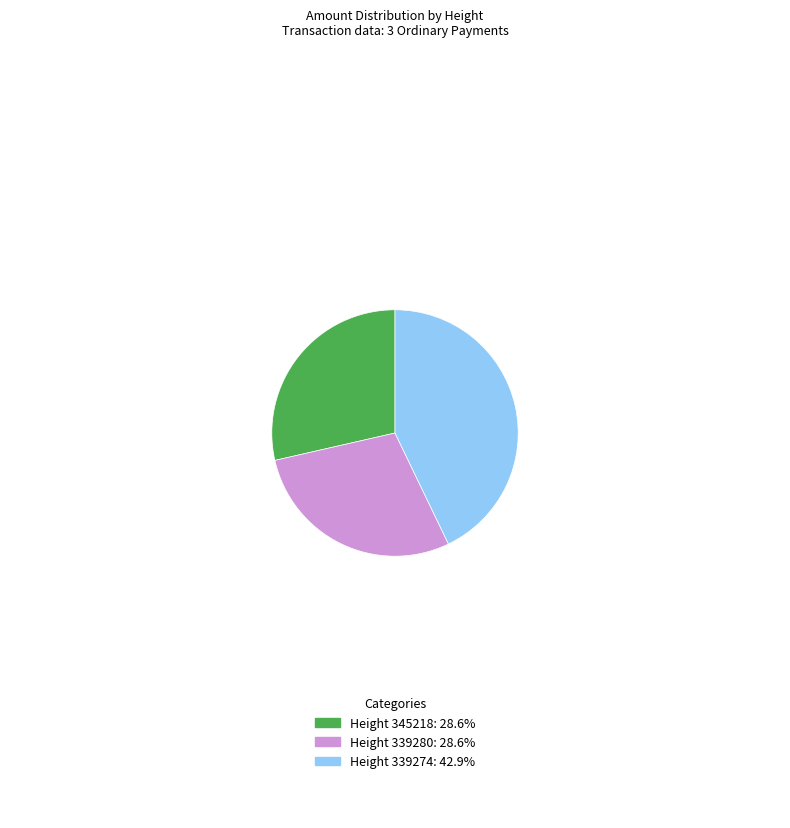

Is there any slice that represents more than half of the pie?

No